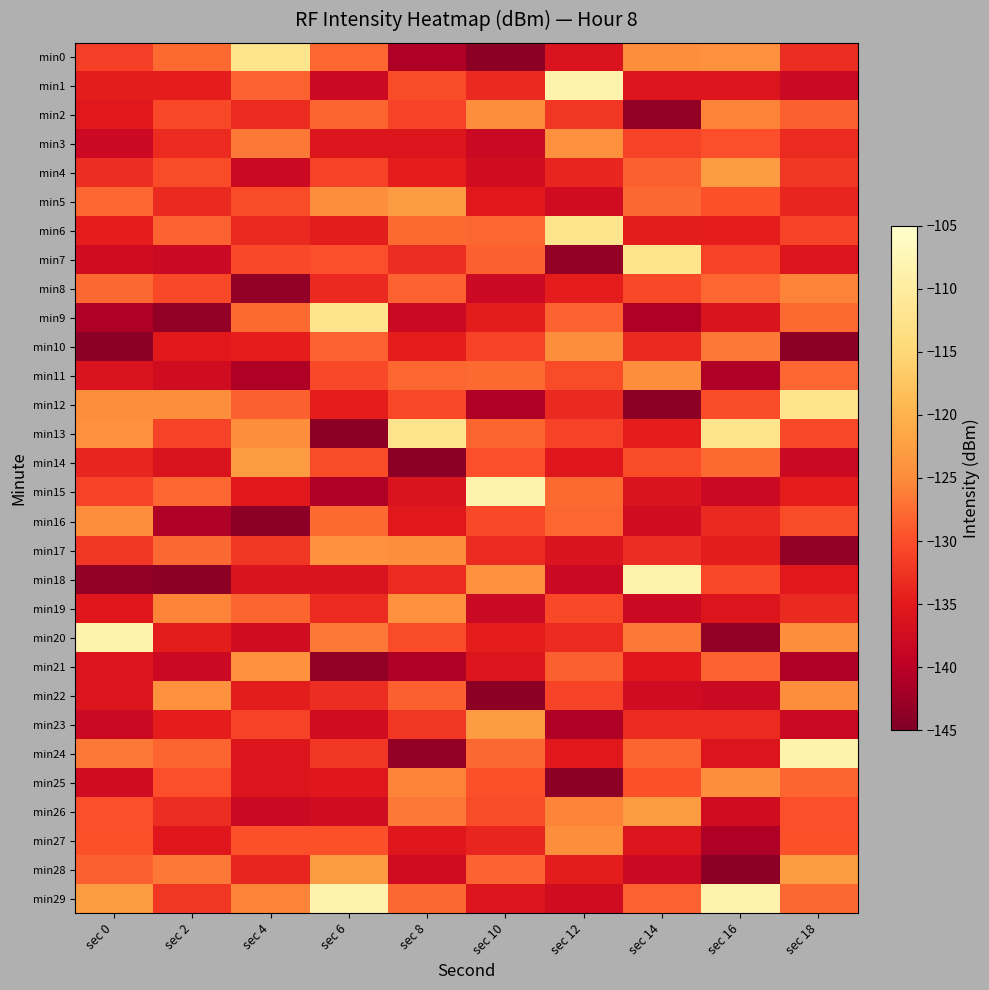

Reading right to left, transcribe all the data shown in this chart.

min0: sec 18=-133.1	sec 16=-124.5	sec 14=-124.8	sec 12=-136.1	sec 10=-143.8	sec 8=-141.1	sec 6=-128.1	sec 4=-112.3	sec 2=-127.7	sec 0=-131.4
min1: sec 18=-138.2	sec 16=-135.8	sec 14=-135.9	sec 12=-108.5	sec 10=-133.6	sec 8=-130.2	sec 6=-138.1	sec 4=-128.3	sec 2=-134.6	sec 0=-134.8
min2: sec 18=-128.5	sec 16=-125.7	sec 14=-143.4	sec 12=-132.1	sec 10=-124.7	sec 8=-131.0	sec 6=-128.2	sec 4=-133.3	sec 2=-130.5	sec 0=-135.2
min3: sec 18=-133.3	sec 16=-129.9	sec 14=-131.0	sec 12=-124.5	sec 10=-138.2	sec 8=-135.8	sec 6=-135.9	sec 4=-126.6	sec 2=-133.3	sec 0=-138.1
min4: sec 18=-132.1	sec 16=-123.1	sec 14=-128.5	sec 12=-133.9	sec 10=-137.4	sec 8=-134.6	sec 6=-131.0	sec 4=-138.1	sec 2=-130.2	sec 0=-133.1
min5: sec 18=-133.9	sec 16=-129.8	sec 14=-127.9	sec 12=-137.5	sec 10=-135.2	sec 8=-123.1	sec 6=-124.7	sec 4=-130.2	sec 2=-133.6	sec 0=-128.1
min6: sec 18=-131.0	sec 16=-134.6	sec 14=-134.8	sec 12=-112.3	sec 10=-128.1	sec 8=-127.7	sec 6=-134.8	sec 4=-133.6	sec 2=-128.3	sec 0=-134.6
min7: sec 18=-135.8	sec 16=-131.0	sec 14=-112.3	sec 12=-143.4	sec 10=-128.5	sec 8=-133.1	sec 6=-129.9	sec 4=-130.5	sec 2=-138.2	sec 0=-137.4
min8: sec 18=-125.7	sec 16=-128.1	sec 14=-130.5	sec 12=-134.6	sec 10=-138.1	sec 8=-128.3	sec 6=-133.6	sec 4=-143.4	sec 2=-130.5	sec 0=-127.9
min9: sec 18=-127.7	sec 16=-136.1	sec 14=-141.1	sec 12=-128.3	sec 10=-134.8	sec 8=-138.1	sec 6=-112.3	sec 4=-127.7	sec 2=-143.4	sec 0=-141.1
min10: sec 18=-143.8	sec 16=-126.6	sec 14=-133.6	sec 12=-124.7	sec 10=-131.0	sec 8=-134.6	sec 6=-128.3	sec 4=-134.6	sec 2=-135.2	sec 0=-143.8
min11: sec 18=-128.1	sec 16=-141.1	sec 14=-124.7	sec 12=-130.2	sec 10=-127.7	sec 8=-128.1	sec 6=-130.5	sec 4=-141.1	sec 2=-137.4	sec 0=-136.1
min12: sec 18=-112.3	sec 16=-130.2	sec 14=-143.8	sec 12=-133.6	sec 10=-141.1	sec 8=-130.5	sec 6=-134.6	sec 4=-128.5	sec 2=-124.7	sec 0=-124.8
min13: sec 18=-130.5	sec 16=-112.3	sec 14=-134.6	sec 12=-131.0	sec 10=-128.2	sec 8=-112.3	sec 6=-143.8	sec 4=-124.7	sec 2=-131.0	sec 0=-124.5
min14: sec 18=-138.1	sec 16=-127.7	sec 14=-130.2	sec 12=-135.3	sec 10=-129.9	sec 8=-143.8	sec 6=-130.2	sec 4=-123.1	sec 2=-136.1	sec 0=-133.9
min15: sec 18=-134.6	sec 16=-138.1	sec 14=-136.1	sec 12=-127.7	sec 10=-108.5	sec 8=-136.1	sec 6=-141.1	sec 4=-135.2	sec 2=-128.1	sec 0=-131.0
min16: sec 18=-130.2	sec 16=-133.6	sec 14=-137.4	sec 12=-128.1	sec 10=-130.5	sec 8=-135.2	sec 6=-127.7	sec 4=-143.8	sec 2=-141.1	sec 0=-124.7
min17: sec 18=-143.4	sec 16=-134.8	sec 14=-133.1	sec 12=-136.1	sec 10=-133.3	sec 8=-124.8	sec 6=-124.5	sec 4=-132.1	sec 2=-127.9	sec 0=-132.1
min18: sec 18=-135.2	sec 16=-130.5	sec 14=-108.5	sec 12=-138.1	sec 10=-124.5	sec 8=-133.3	sec 6=-136.1	sec 4=-136.1	sec 2=-143.8	sec 0=-143.4
min19: sec 18=-133.6	sec 16=-135.9	sec 14=-138.1	sec 12=-130.5	sec 10=-138.2	sec 8=-124.5	sec 6=-133.3	sec 4=-128.2	sec 2=-125.7	sec 0=-135.3
min20: sec 18=-124.7	sec 16=-143.4	sec 14=-126.6	sec 12=-133.3	sec 10=-134.6	sec 8=-130.2	sec 6=-126.6	sec 4=-137.4	sec 2=-134.8	sec 0=-108.5
min21: sec 18=-141.1	sec 16=-128.3	sec 14=-135.3	sec 12=-128.5	sec 10=-135.8	sec 8=-141.1	sec 6=-143.4	sec 4=-124.5	sec 2=-138.1	sec 0=-135.9
min22: sec 18=-124.8	sec 16=-138.2	sec 14=-137.5	sec 12=-131.0	sec 10=-143.8	sec 8=-128.5	sec 6=-133.1	sec 4=-134.8	sec 2=-124.5	sec 0=-135.8
min23: sec 18=-138.2	sec 16=-133.3	sec 14=-133.3	sec 12=-141.1	sec 10=-123.1	sec 8=-132.1	sec 6=-137.4	sec 4=-131.0	sec 2=-134.6	sec 0=-138.2
min24: sec 18=-108.5	sec 16=-135.8	sec 14=-128.2	sec 12=-135.2	sec 10=-127.9	sec 8=-143.4	sec 6=-132.1	sec 4=-135.9	sec 2=-128.2	sec 0=-126.6
min25: sec 18=-128.2	sec 16=-124.7	sec 14=-129.8	sec 12=-143.8	sec 10=-129.8	sec 8=-125.7	sec 6=-135.3	sec 4=-135.8	sec 2=-129.9	sec 0=-137.5
min26: sec 18=-129.9	sec 16=-137.4	sec 14=-123.1	sec 12=-125.7	sec 10=-130.2	sec 8=-126.6	sec 6=-137.5	sec 4=-138.2	sec 2=-133.1	sec 0=-129.9
min27: sec 18=-129.8	sec 16=-141.1	sec 14=-135.8	sec 12=-124.8	sec 10=-133.9	sec 8=-135.3	sec 6=-129.8	sec 4=-129.8	sec 2=-135.3	sec 0=-129.8
min28: sec 18=-123.1	sec 16=-143.8	sec 14=-138.2	sec 12=-134.8	sec 10=-128.3	sec 8=-137.5	sec 6=-123.1	sec 4=-133.9	sec 2=-126.6	sec 0=-128.5
min29: sec 18=-127.9	sec 16=-108.5	sec 14=-128.3	sec 12=-137.4	sec 10=-135.9	sec 8=-127.9	sec 6=-108.5	sec 4=-125.7	sec 2=-132.1	sec 0=-123.1